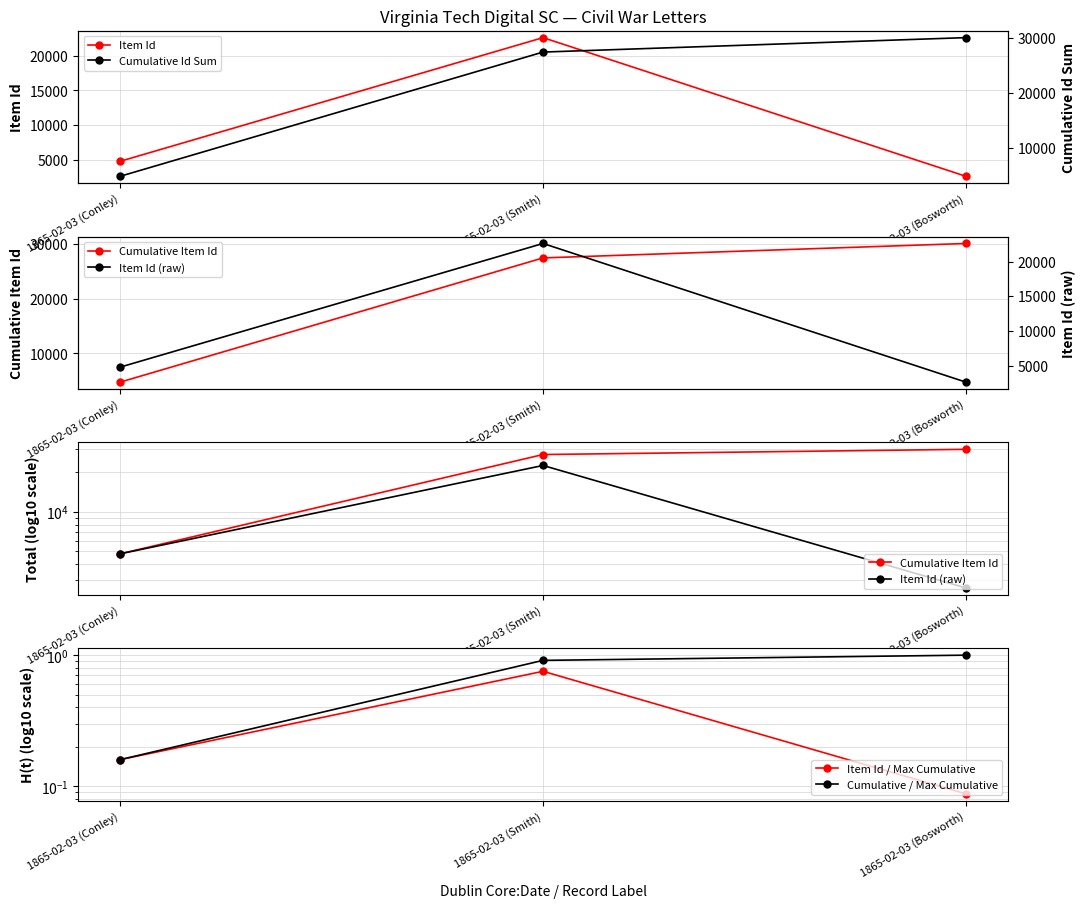

What is the total value across all series at 1865-02-03 (Conley)?

19156.3